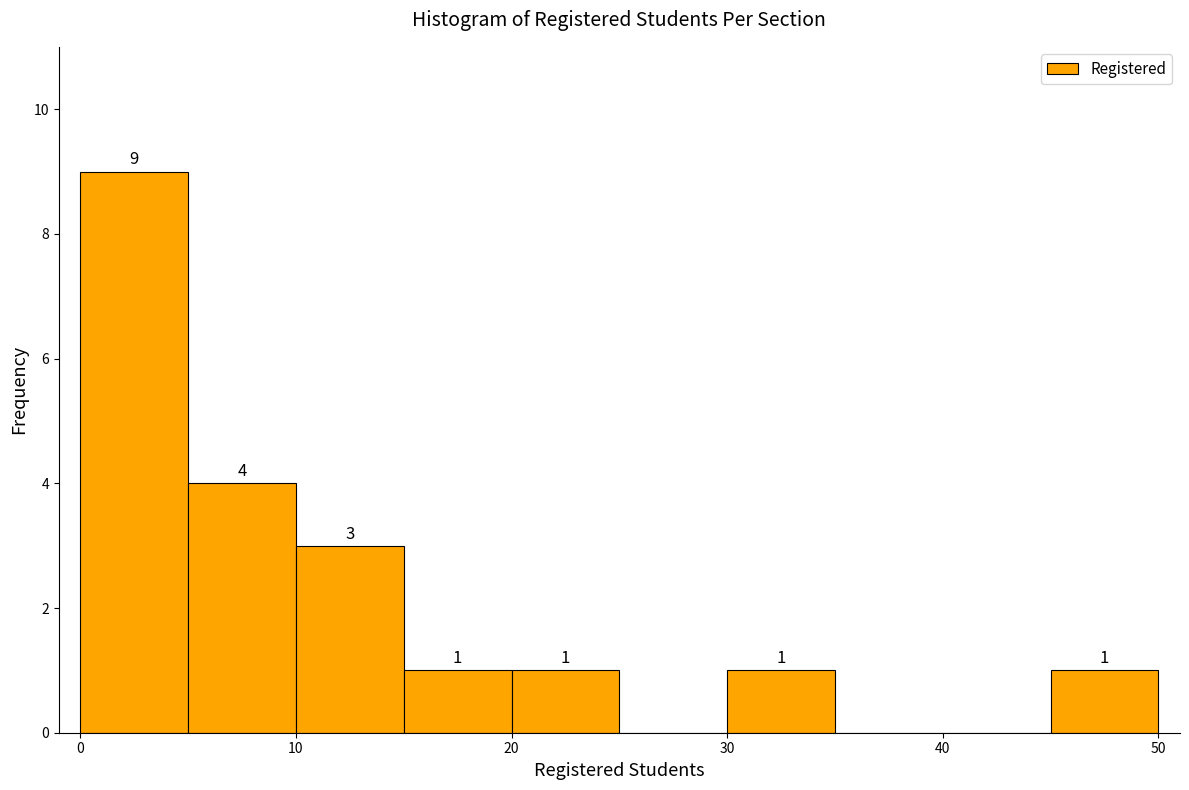

Over which range of the x-axis is the bar tallest?

0 to 5